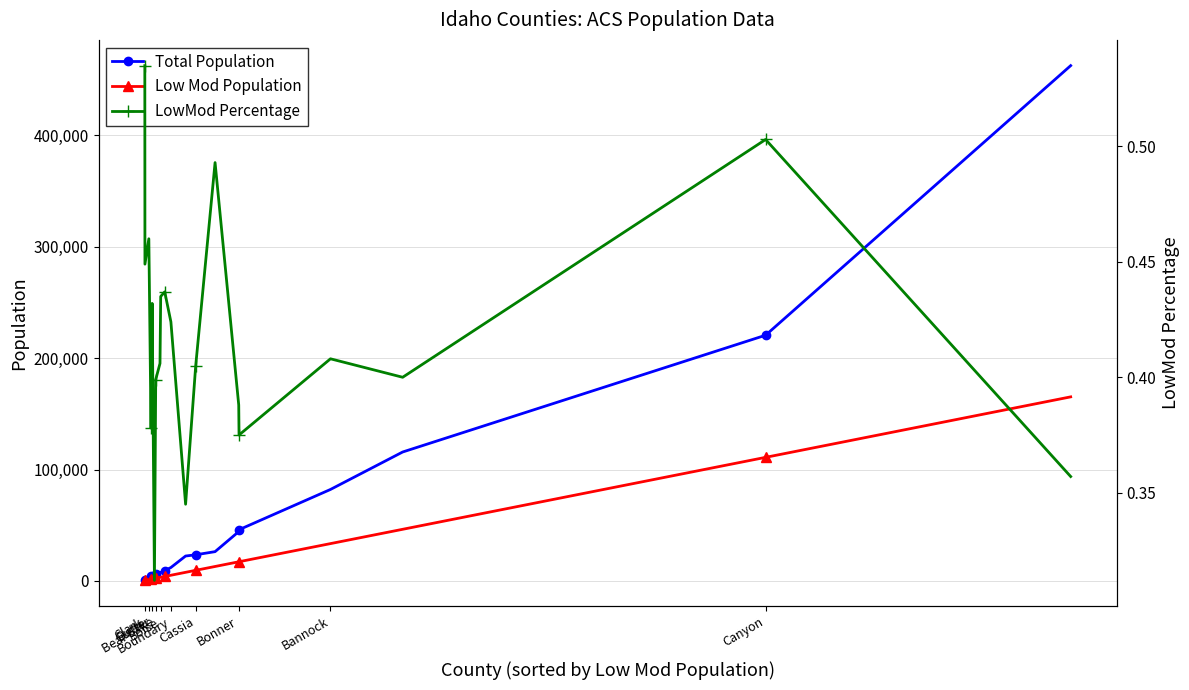

At how many categories does at least one series exceed 449179?

1